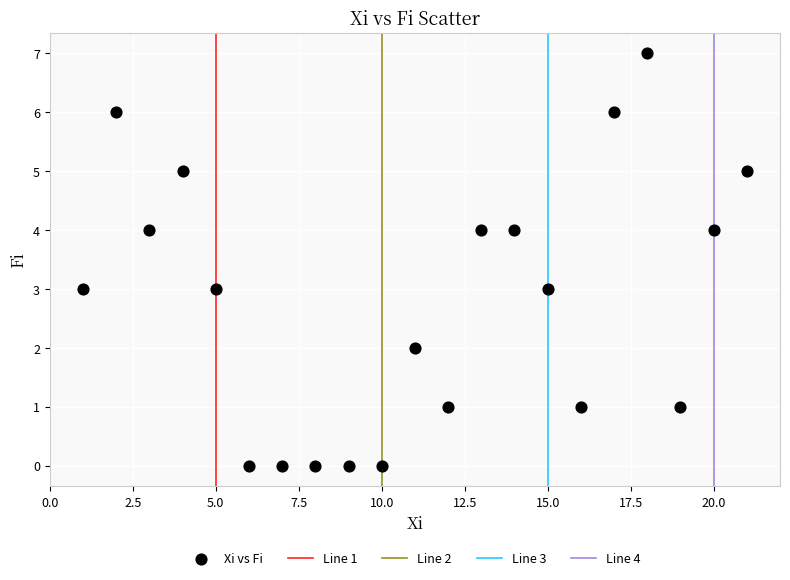

What is the range of Y values (max minus min)?

7